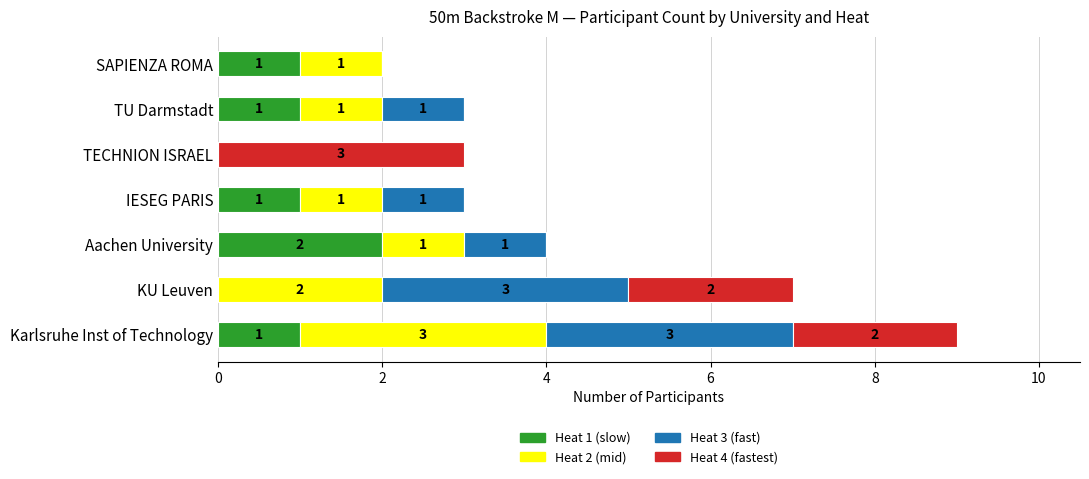

At which category is the sum across all series the highest?

Karlsruhe Inst of Technology